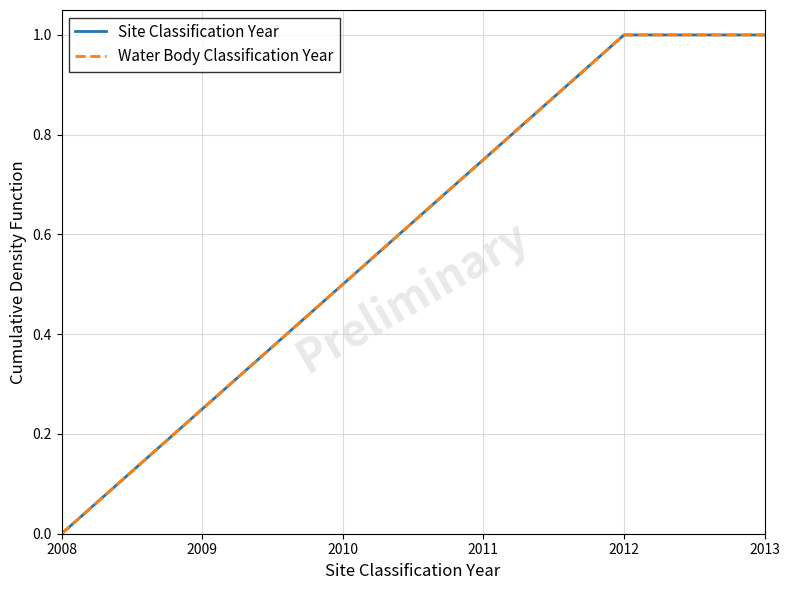

What is the value of the Site Classification Year point at the 5th from the left?

1.0